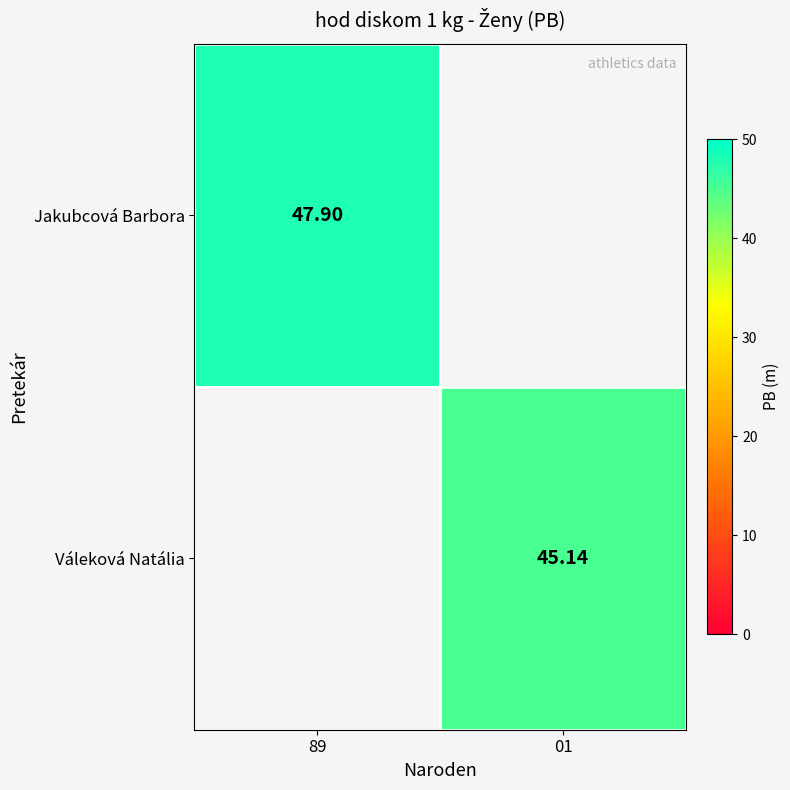

At which label does Jakubcová Barbora first exceed 47?

89